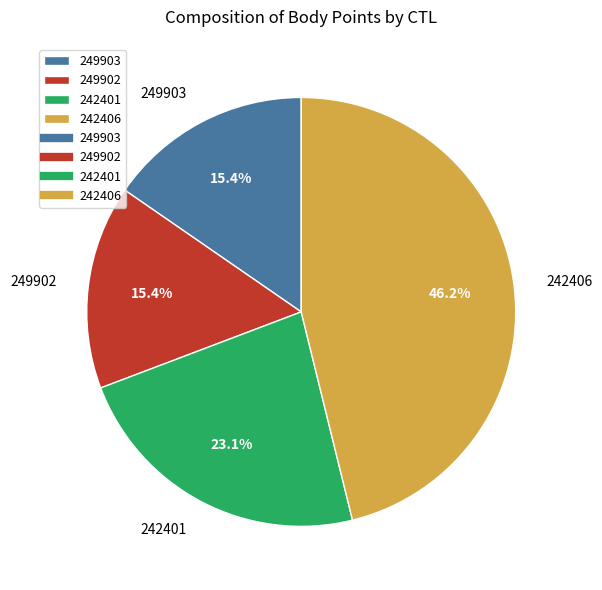

To the nearest percent, what is the difference between the 249903 and 242401 slice percentages?

8%